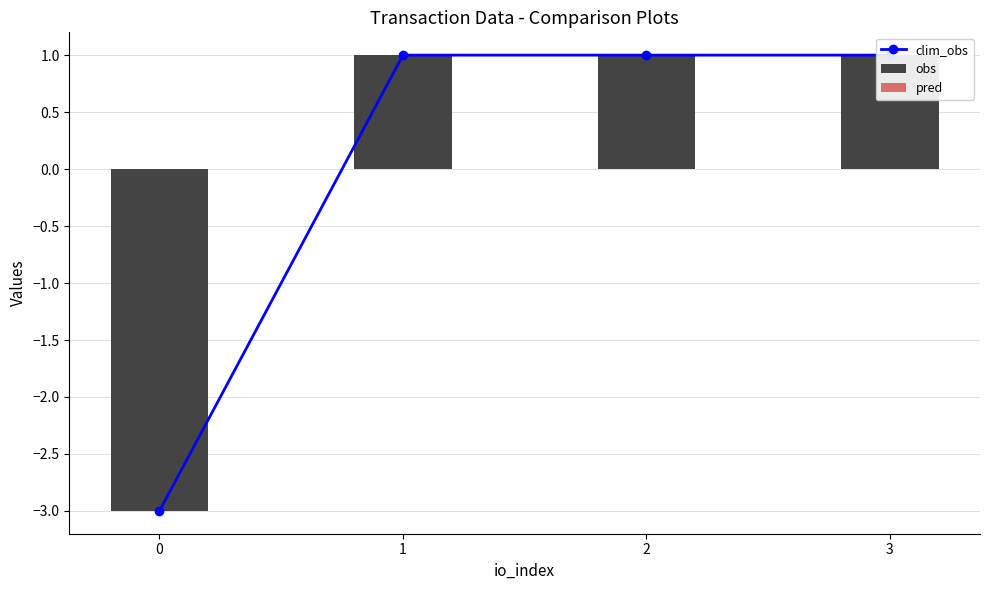

Reading left to right, extract all data points from this chart.

clim_obs: 0=-3.0	1=1.0	2=1.0	3=1.0
obs: 0=-3.0	1=1.0	2=1.0	3=1.0
pred: 0=0.0	1=0.0	2=0.0	3=0.0